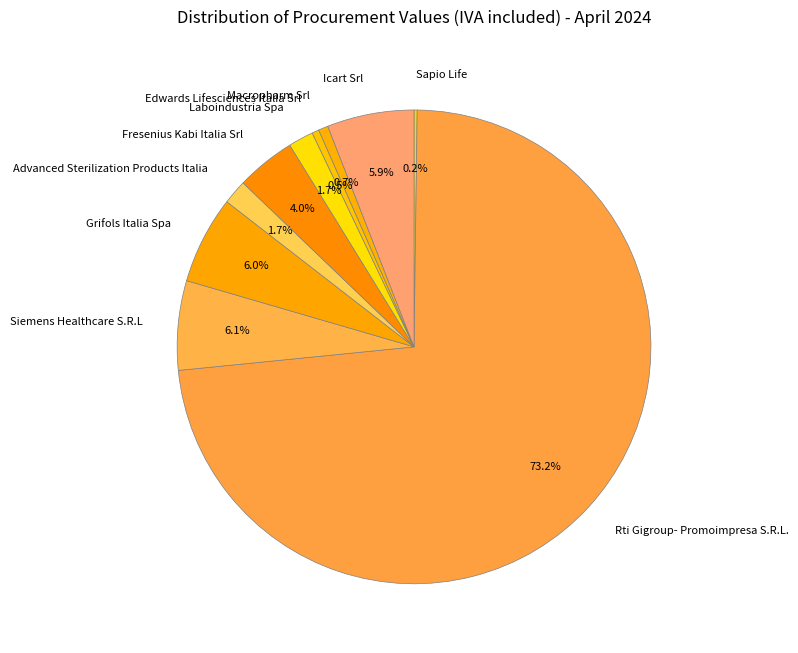

Does Laboindustria Spa represent more than half of the total?

No